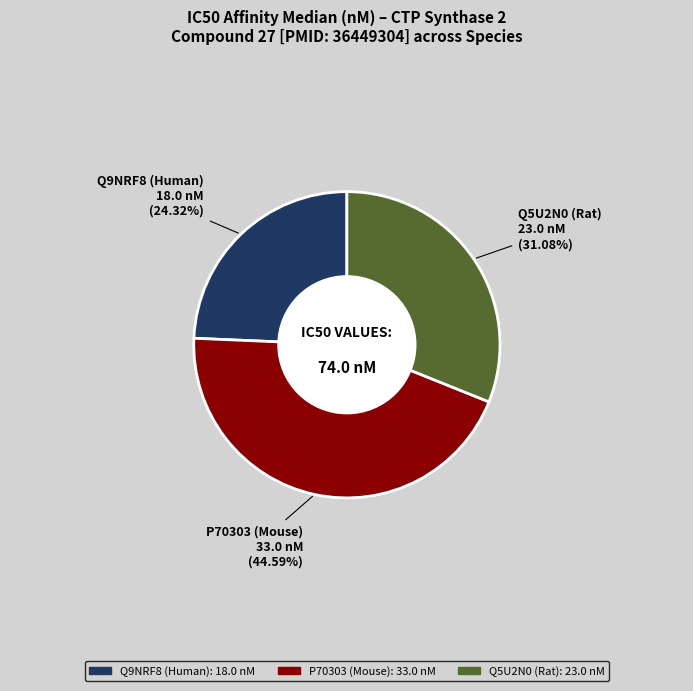

Count the number of slices in the pie.

3